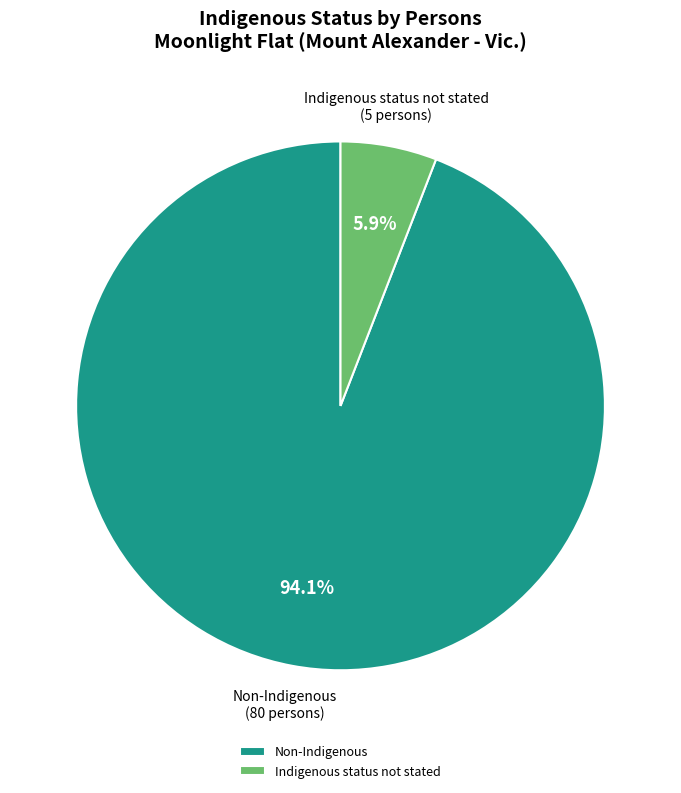

How many segments does this pie chart have?

2